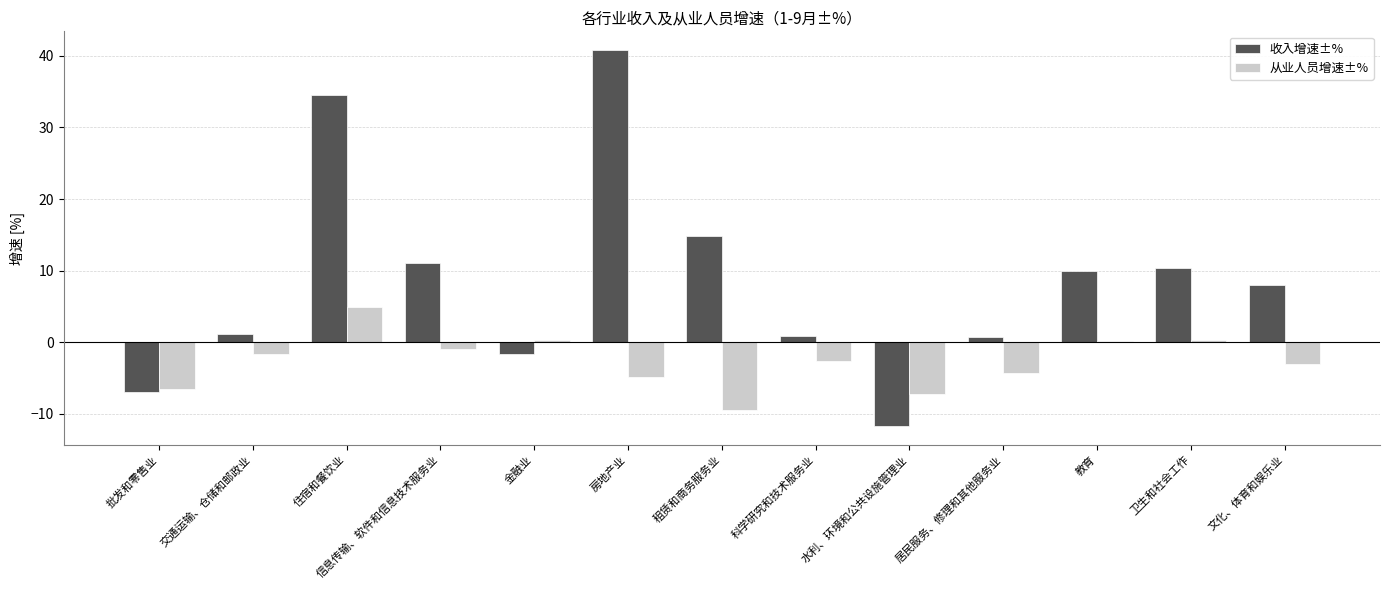

How many data points in 从业人员增速±% are above -2?

6